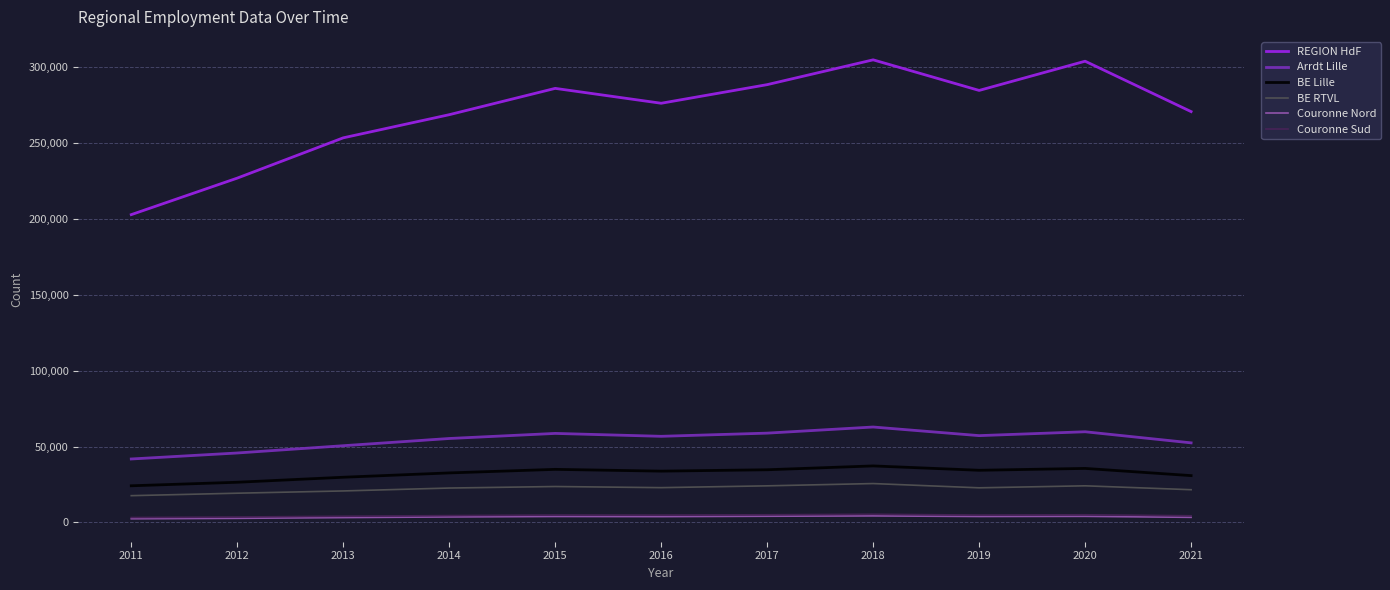

Is this an area chart (filled region under the line)?

No